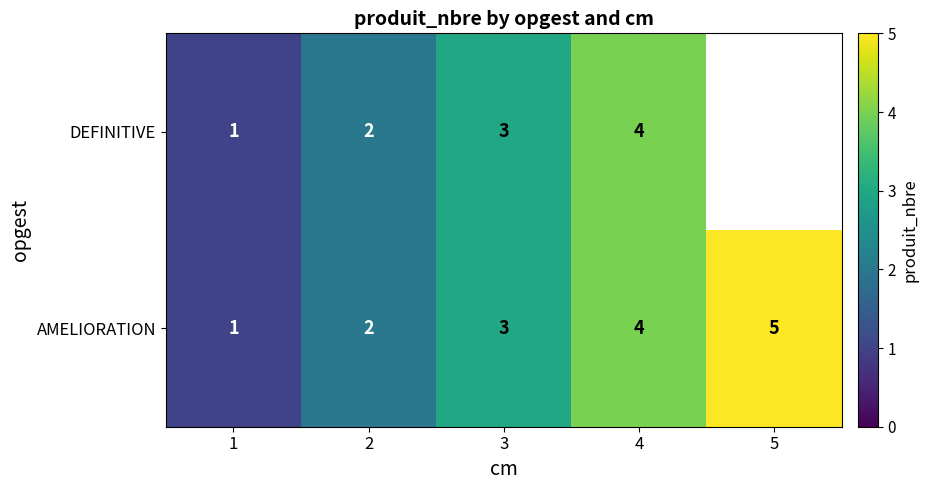

At how many categories does at least one series exceed 1?

4